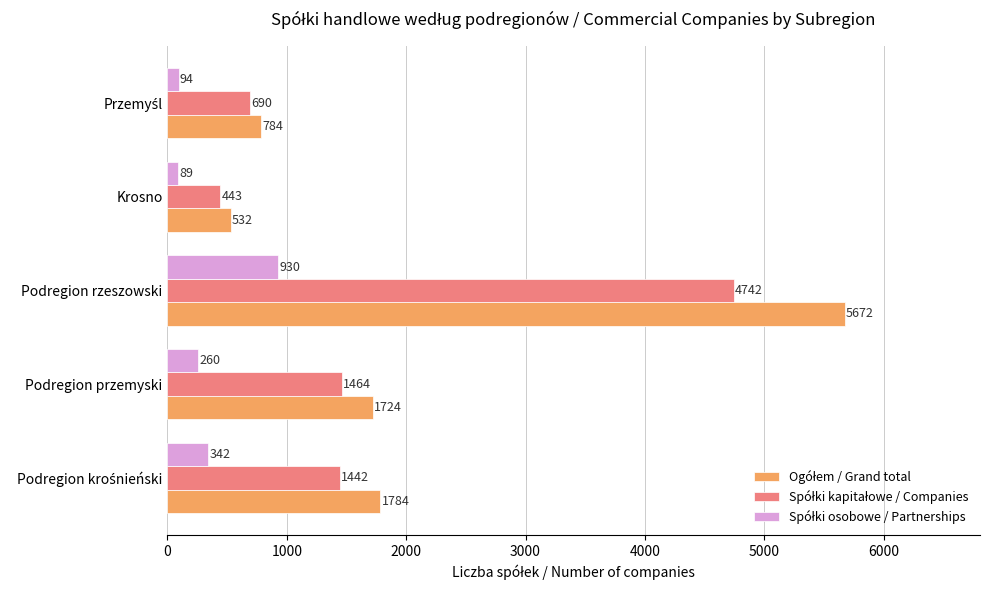

What is the spread (max minus min) of values at Podregion przemyski?

1464